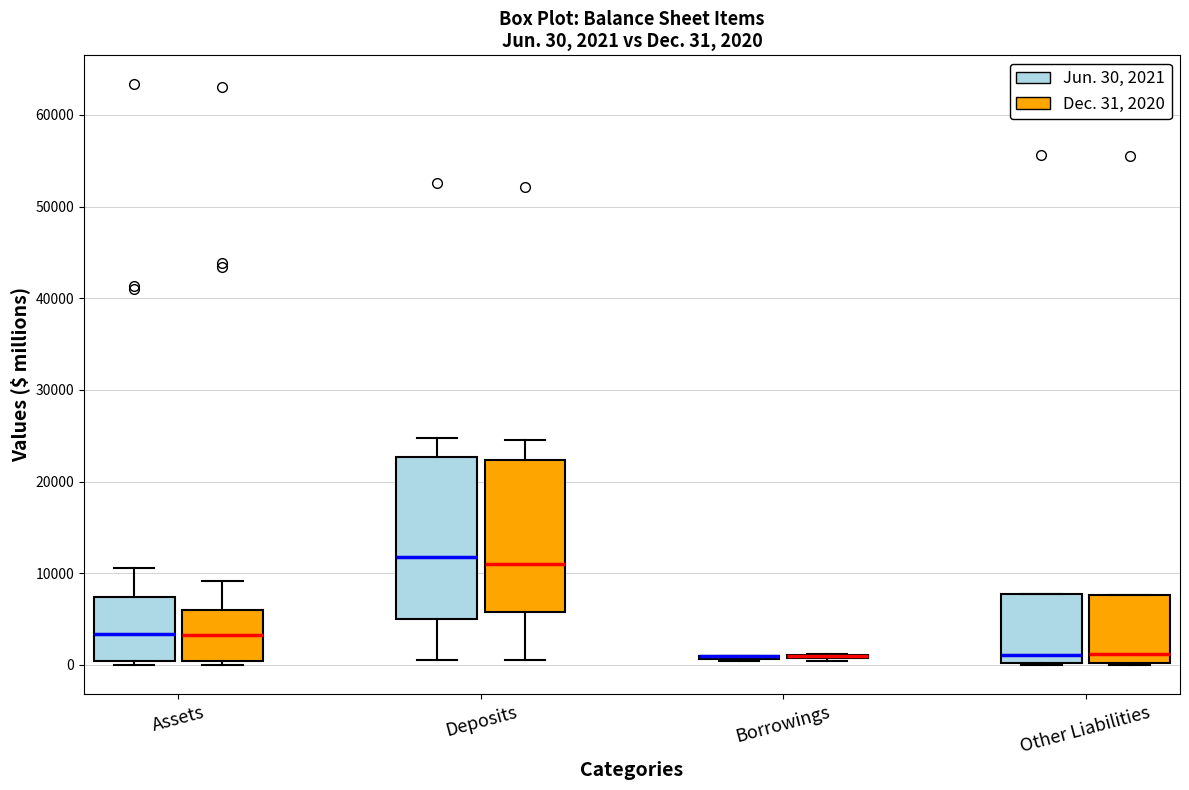

Which box is the tallest, from its lower edge to its upper edge?

Deposits (Jun. 30, 2021)